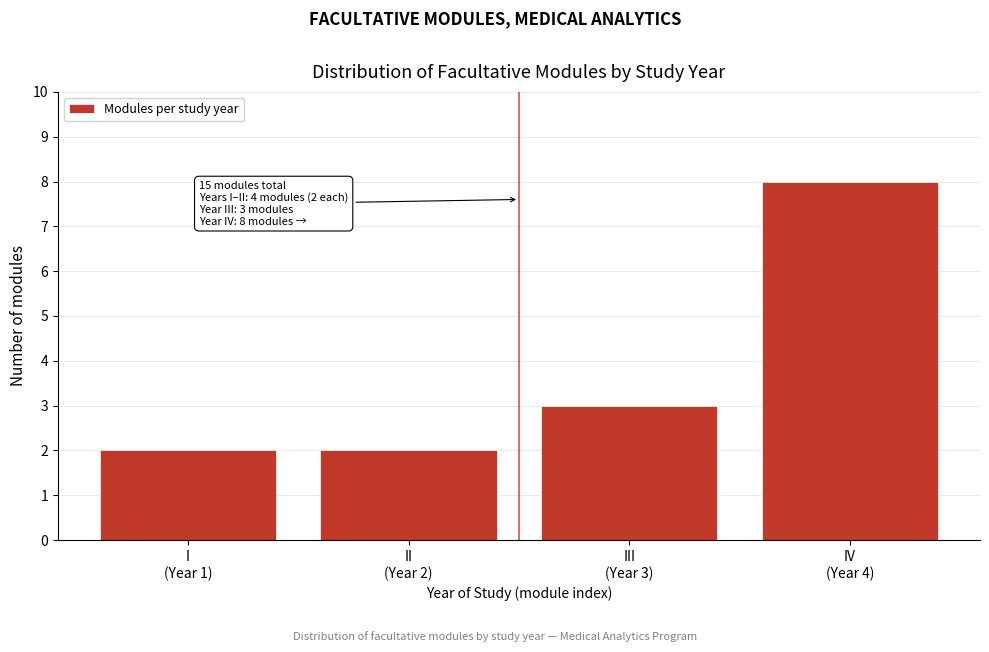

Reading left to right, extract all data points from this chart.

2	2	3	8